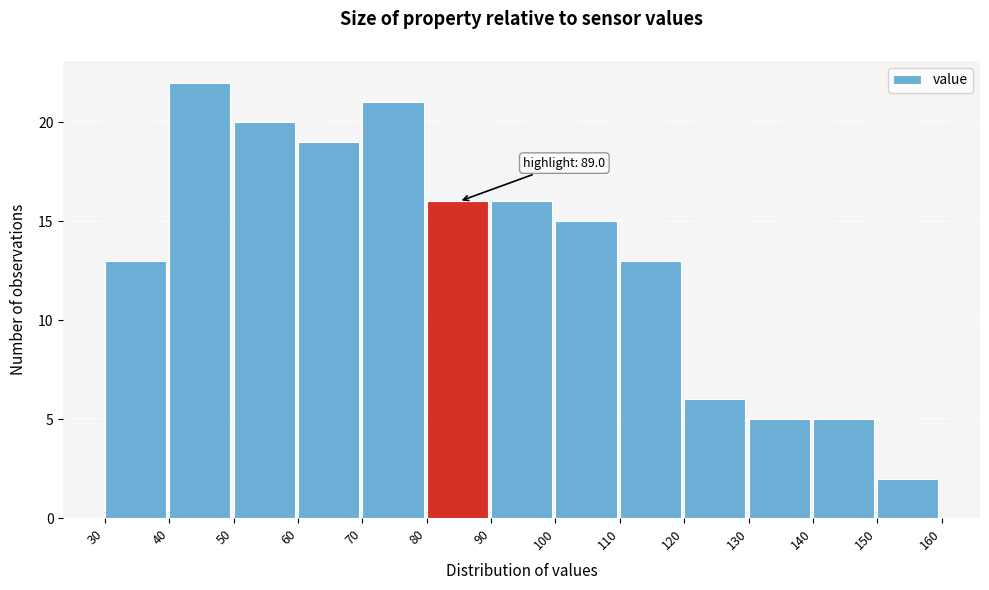

Which range on the x-axis has the tallest bar?

40 to 50